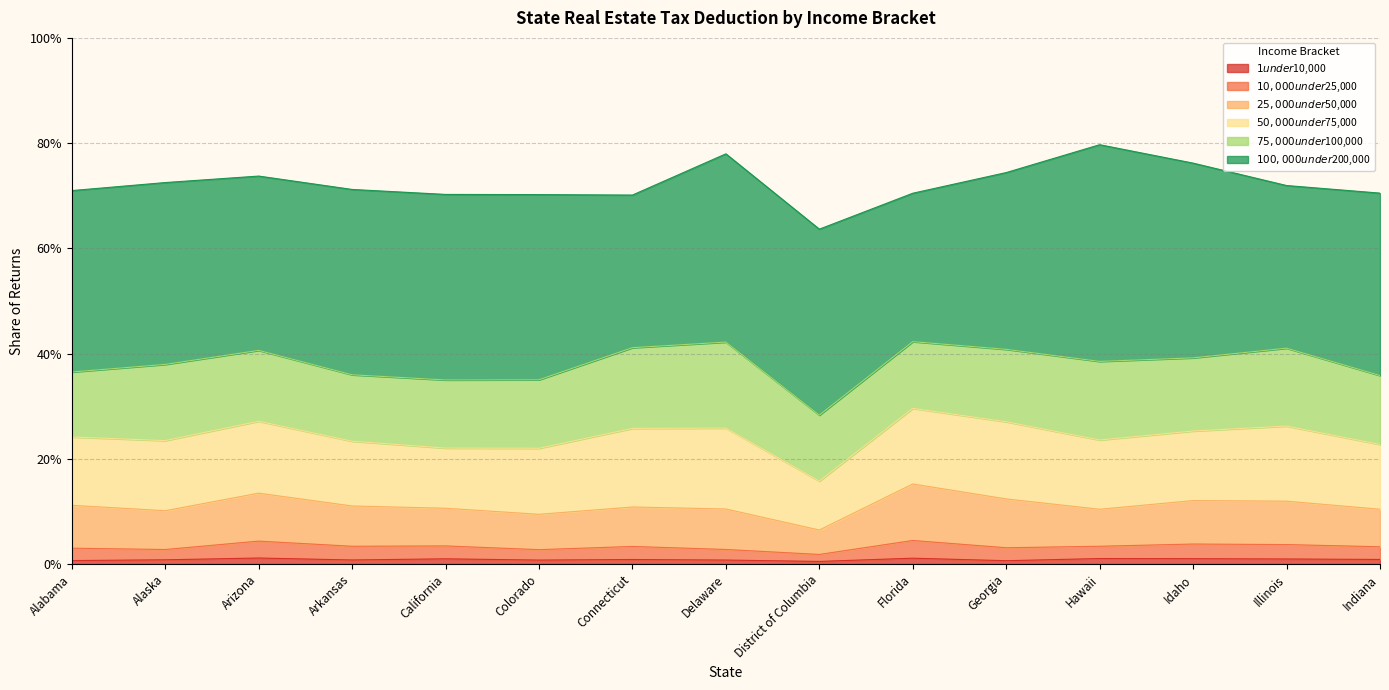

How many lines are shown in the chart?

6